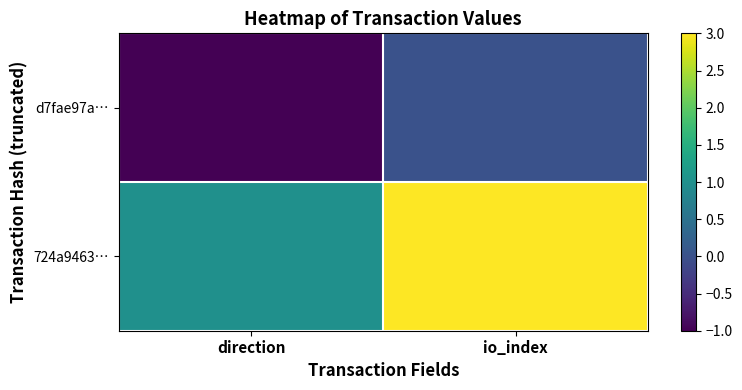

Rank the series by their average value, from highest to lowest.

724a9463…, d7fae97a…